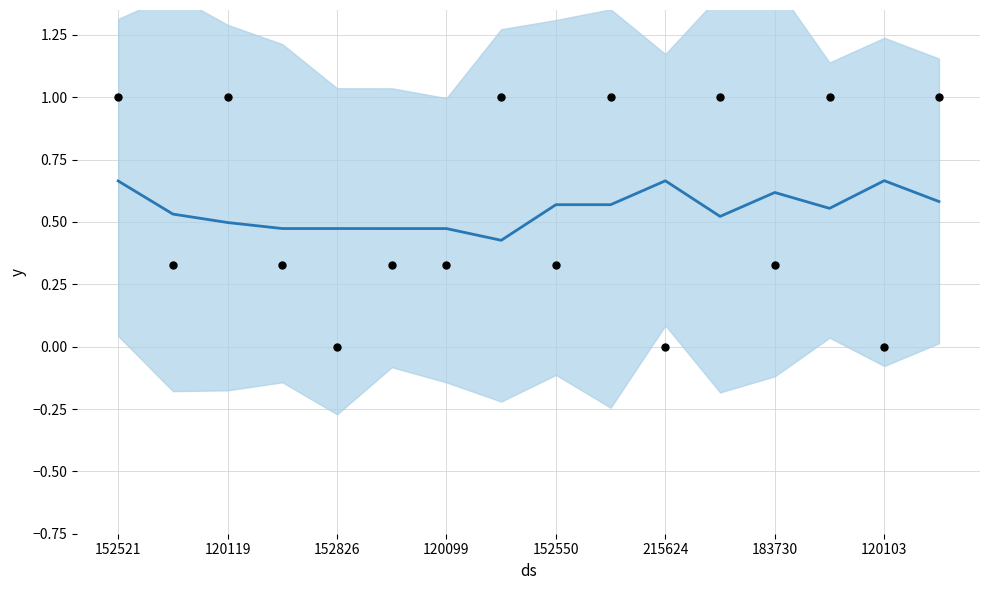

What is the total value across all series at 120119?

1.5